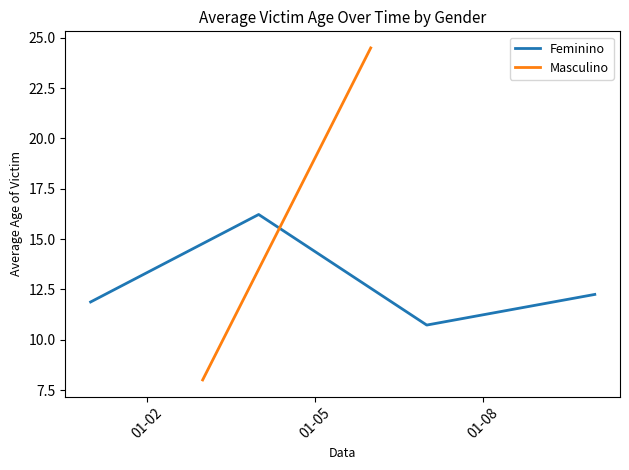

How many interior local valleys does the Feminino series have?

1